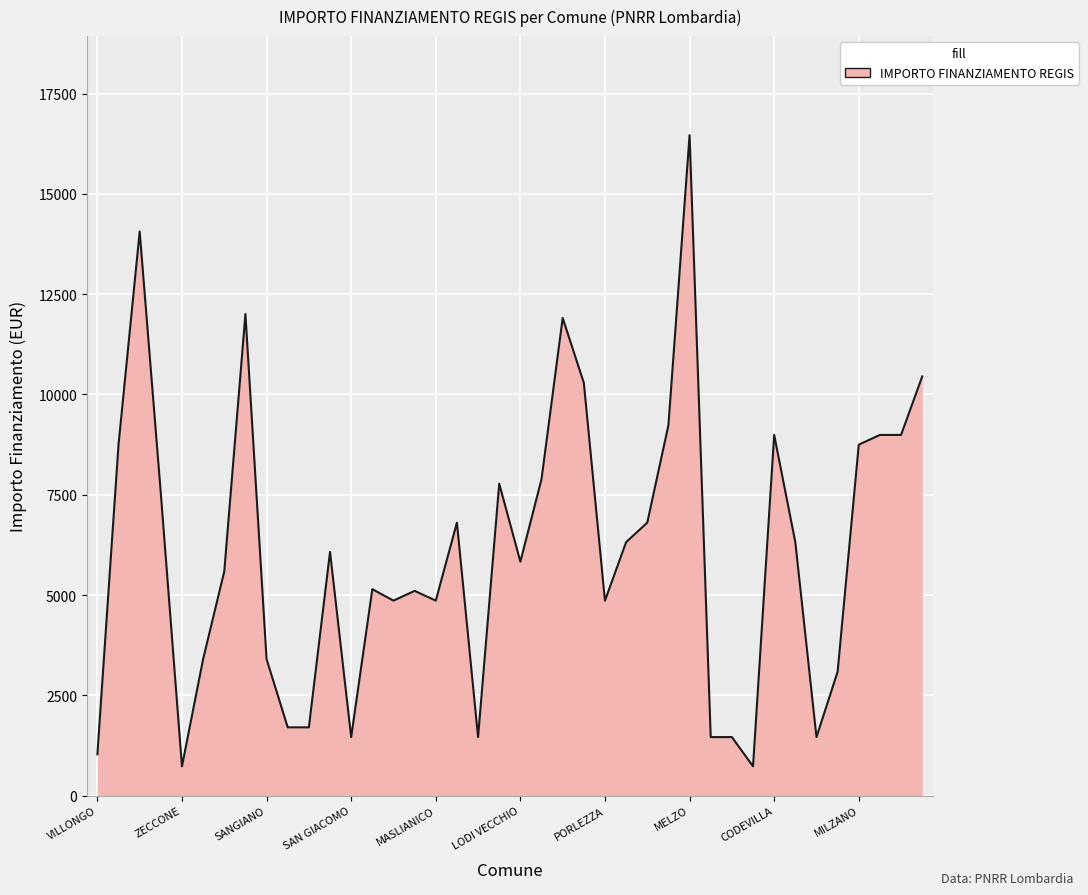

What is the maximum value shown in the chart?

16464